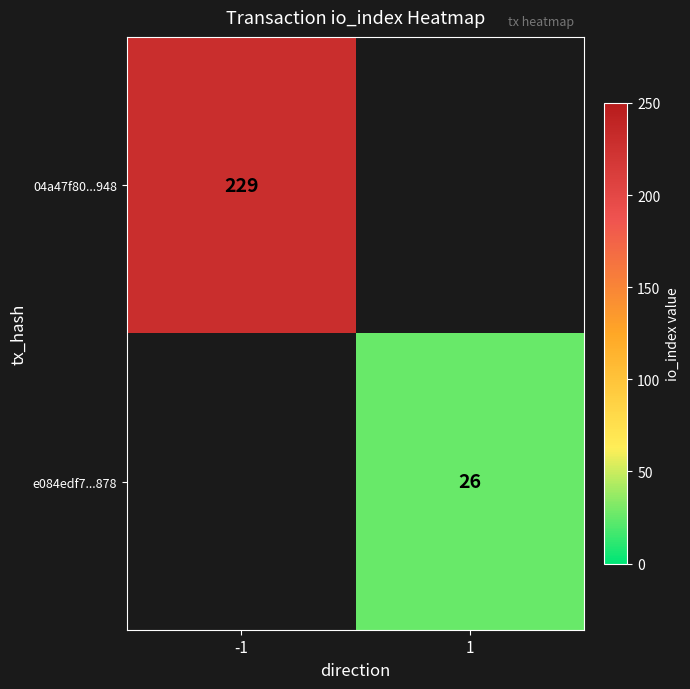

At which category does the chart reach its peak across all series?

-1